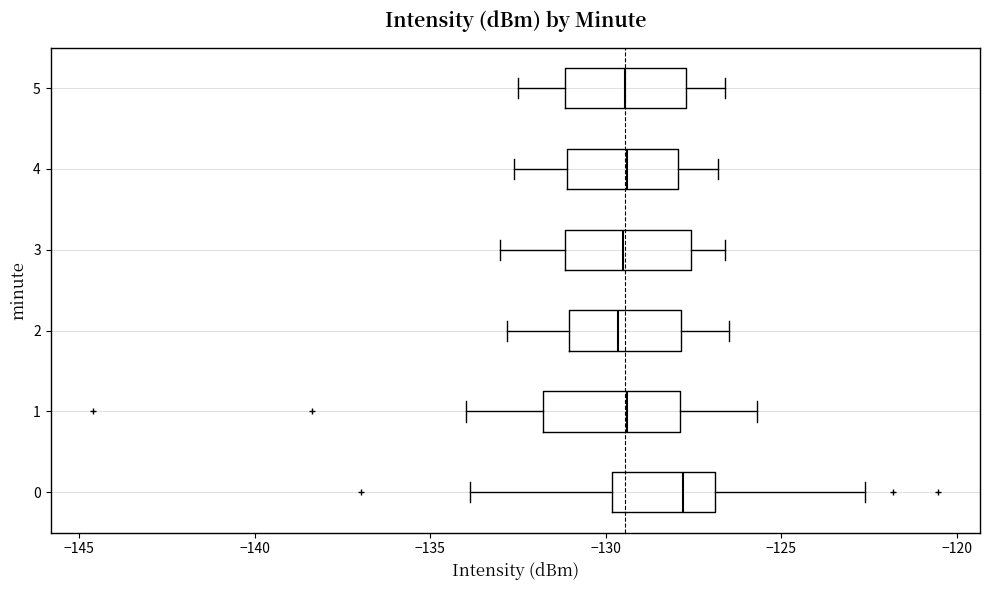

Which box has the furthest to the right median line?

0